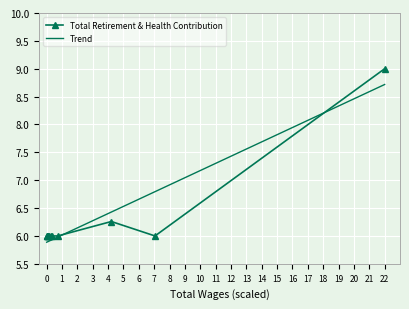

Rank the series by their maximum value, from lowest to highest.

Trend, Total Retirement & Health Contribution